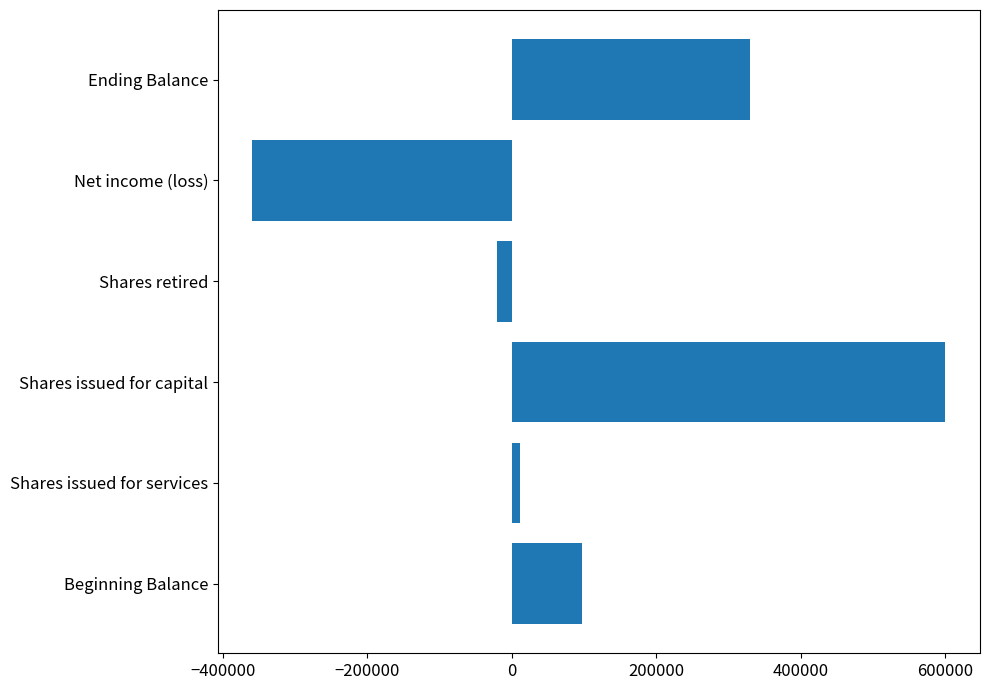

Is it true that the value at Ending Balance is 105213?

False